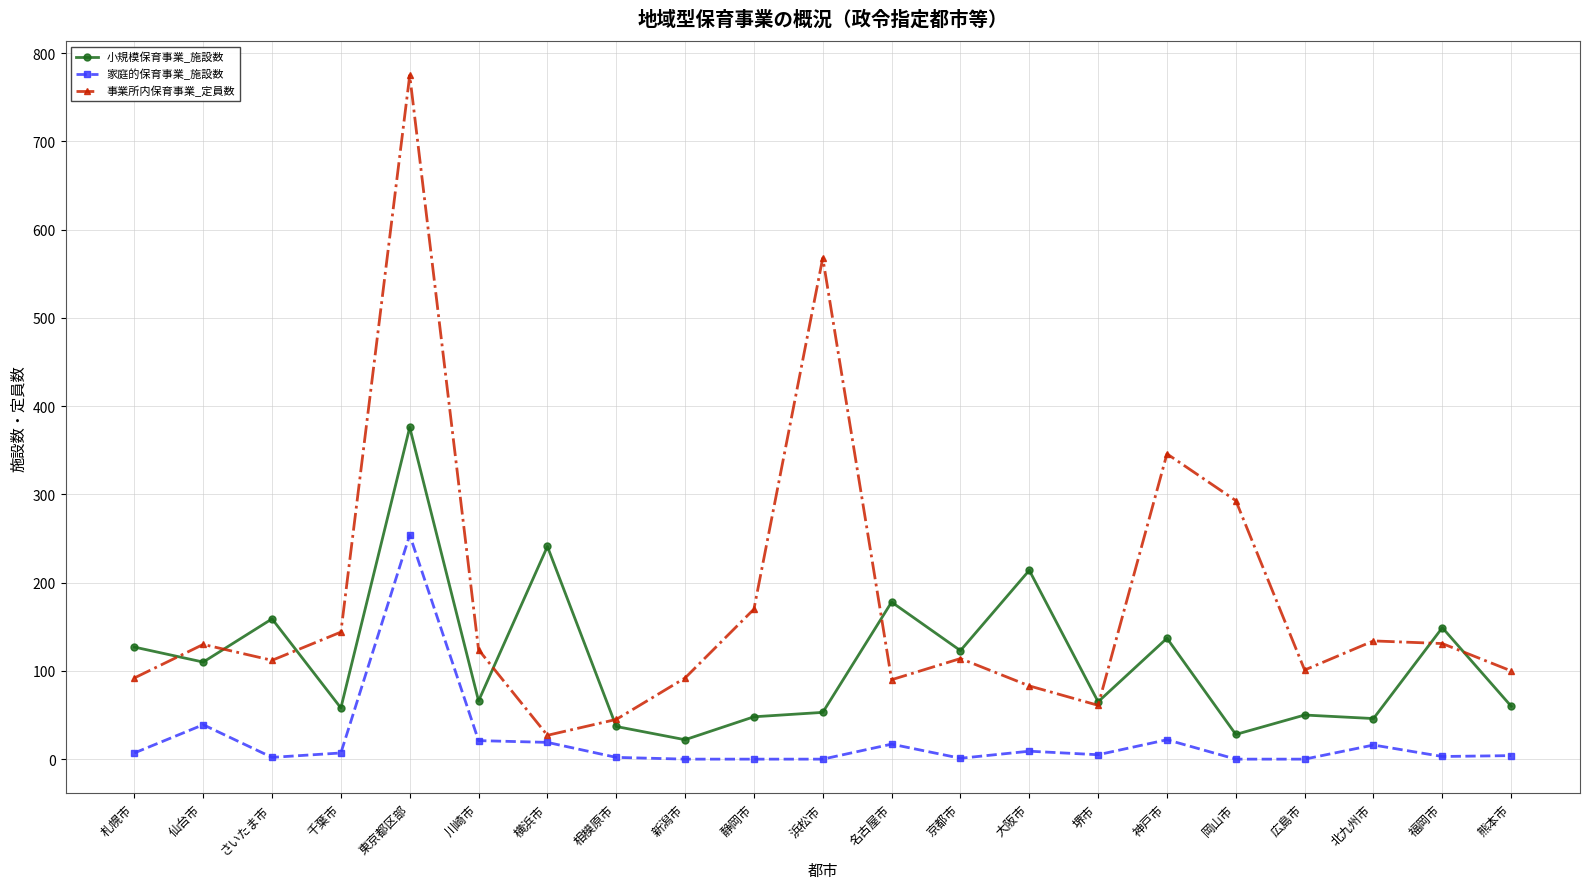

True or false: 小規模保育事業_施設数 and 事業所内保育事業_定員数 intersect in this chart.

True